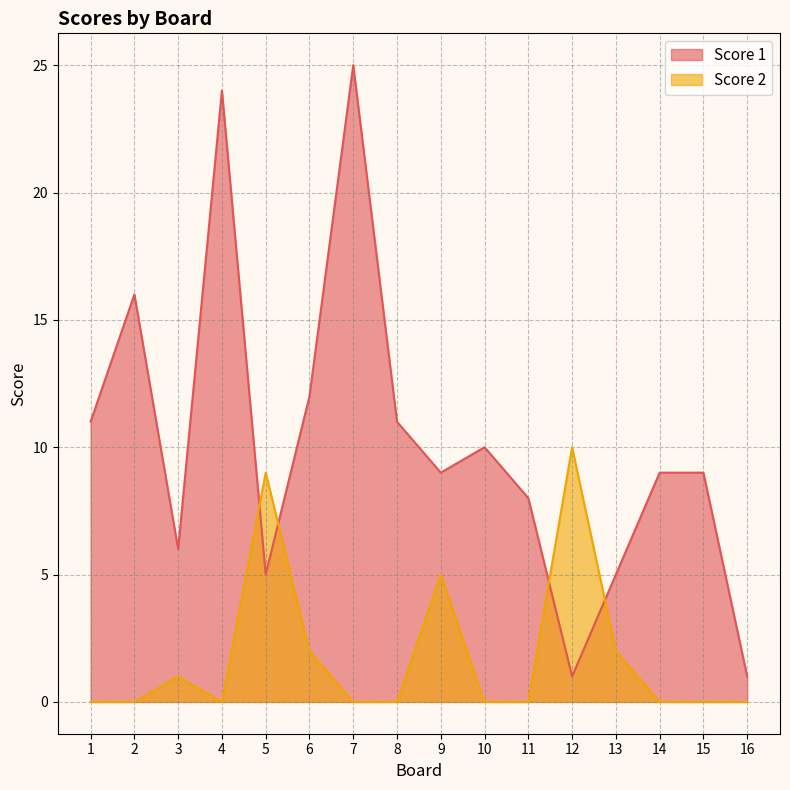

At which category is the sum across all series the highest?

7